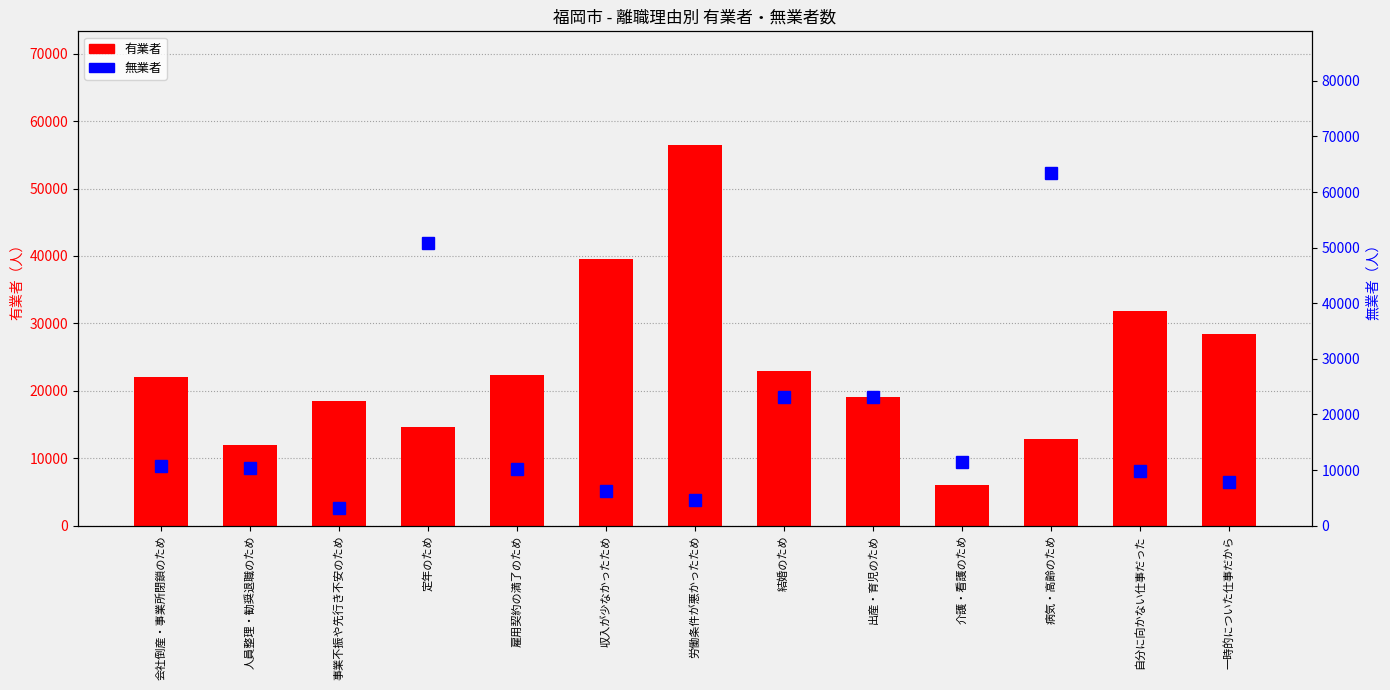

Reading left to right, list all the values displayed in this chart.

有業者: 22100	12000	18500	14700	22400	39500	56400	23000	19100	6100	12900	31900	28400
無業者: 10800	10400	3200	50900	10100	6300	4700	23200	23100	11400	63500	9800	7800